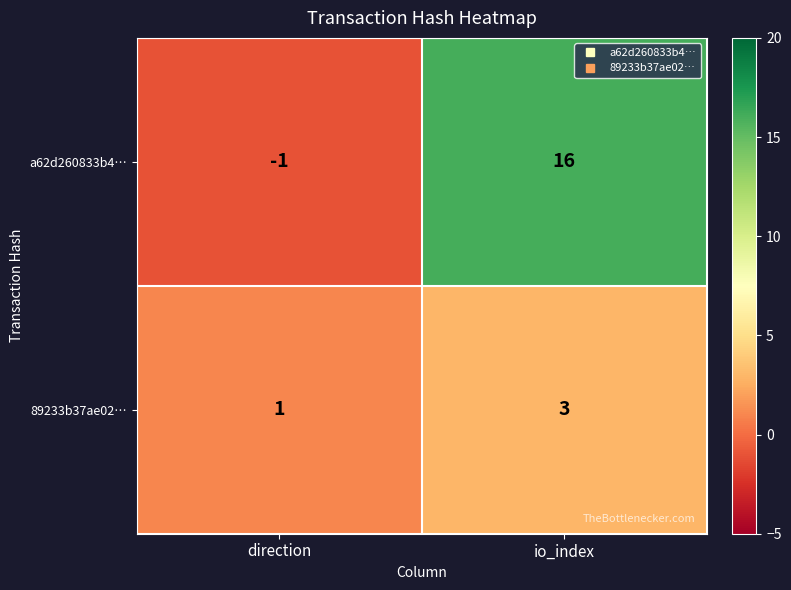

Which series has the largest range (max minus min)?

a62d260833b4…